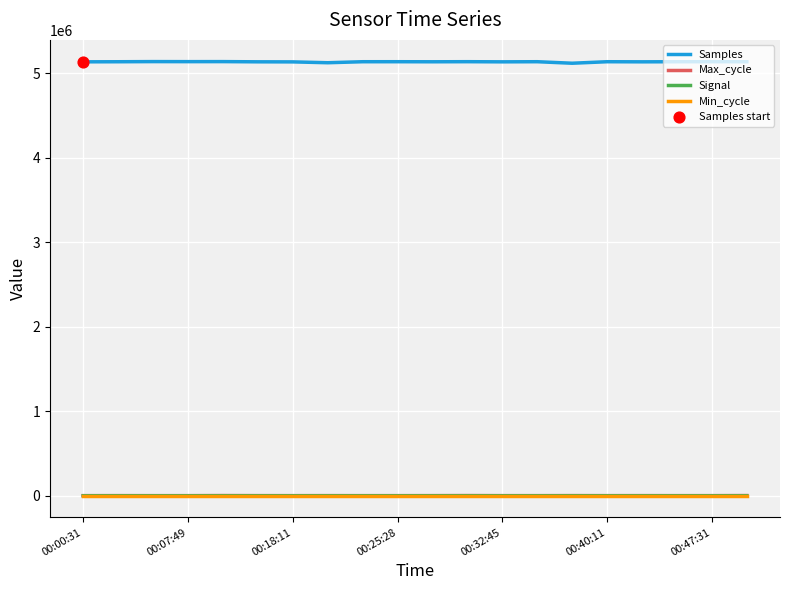

Which series has the widest spread of values?

Samples